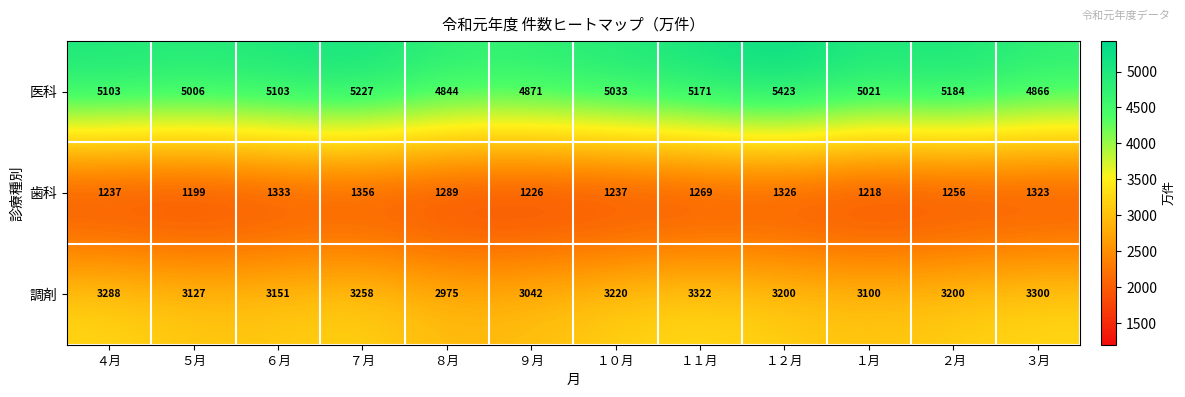

At which category is the sum across all series the highest?

１２月